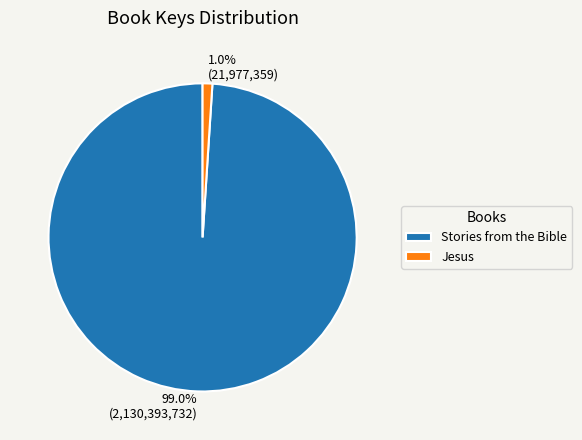

Combined, do Stories from the Bible and Jesus account for over 50%?

Yes